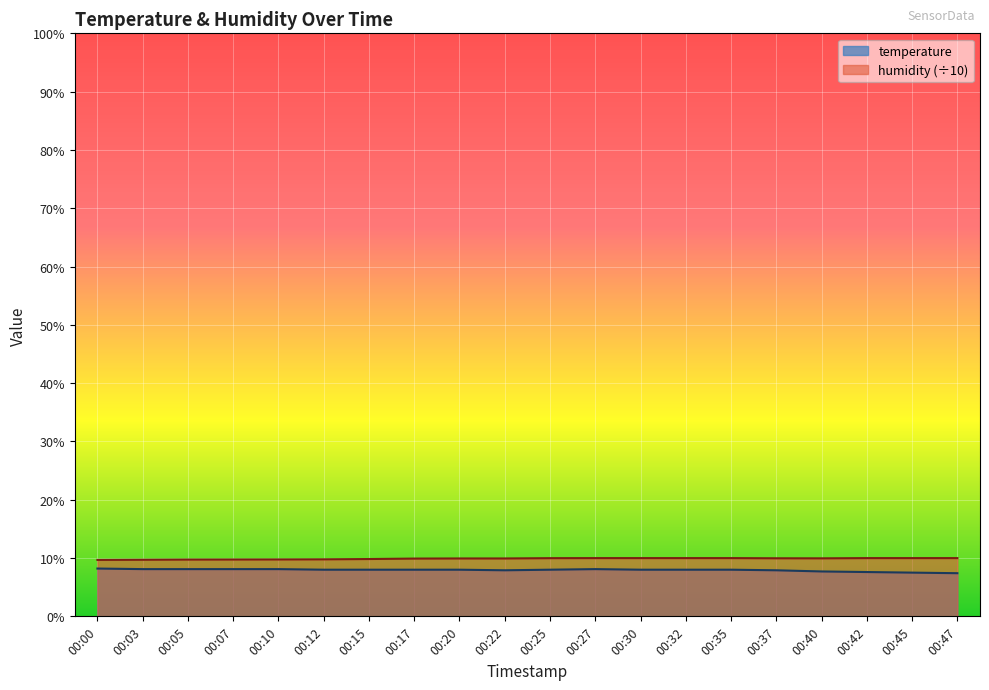

At which label does humidity reach its peak?

00:27